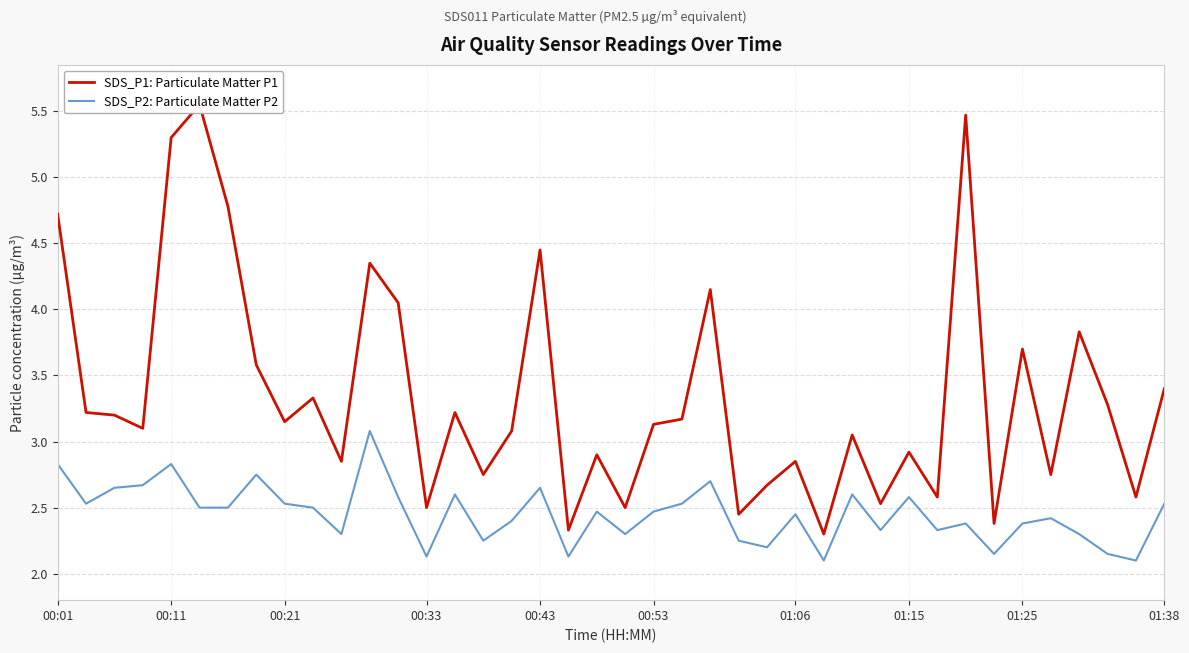

Does the chart display data point markers on the line(s)?

No